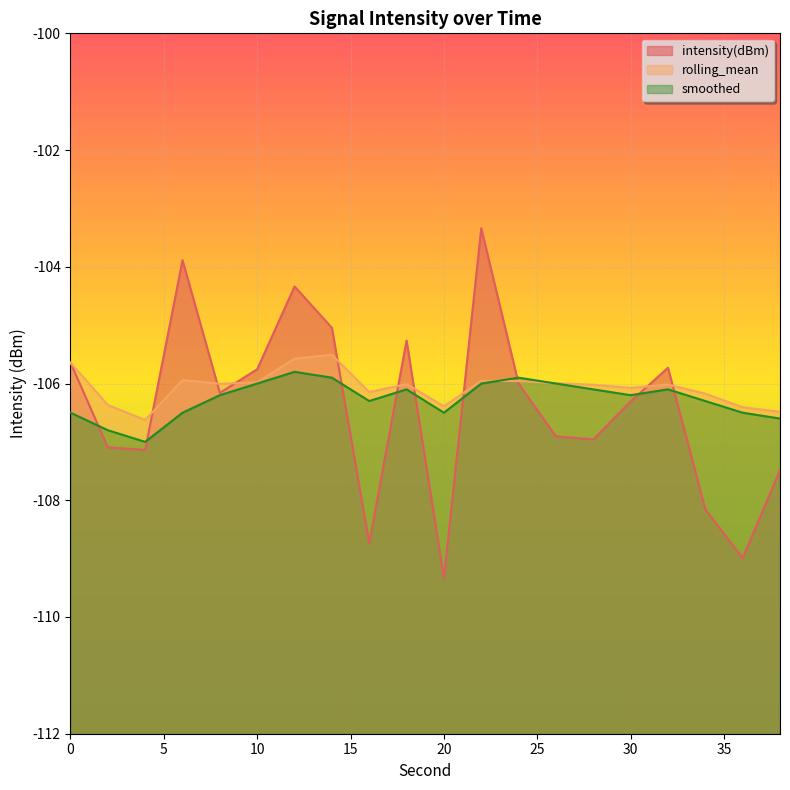

Which series has the largest range (max minus min)?

intensity(dBm)